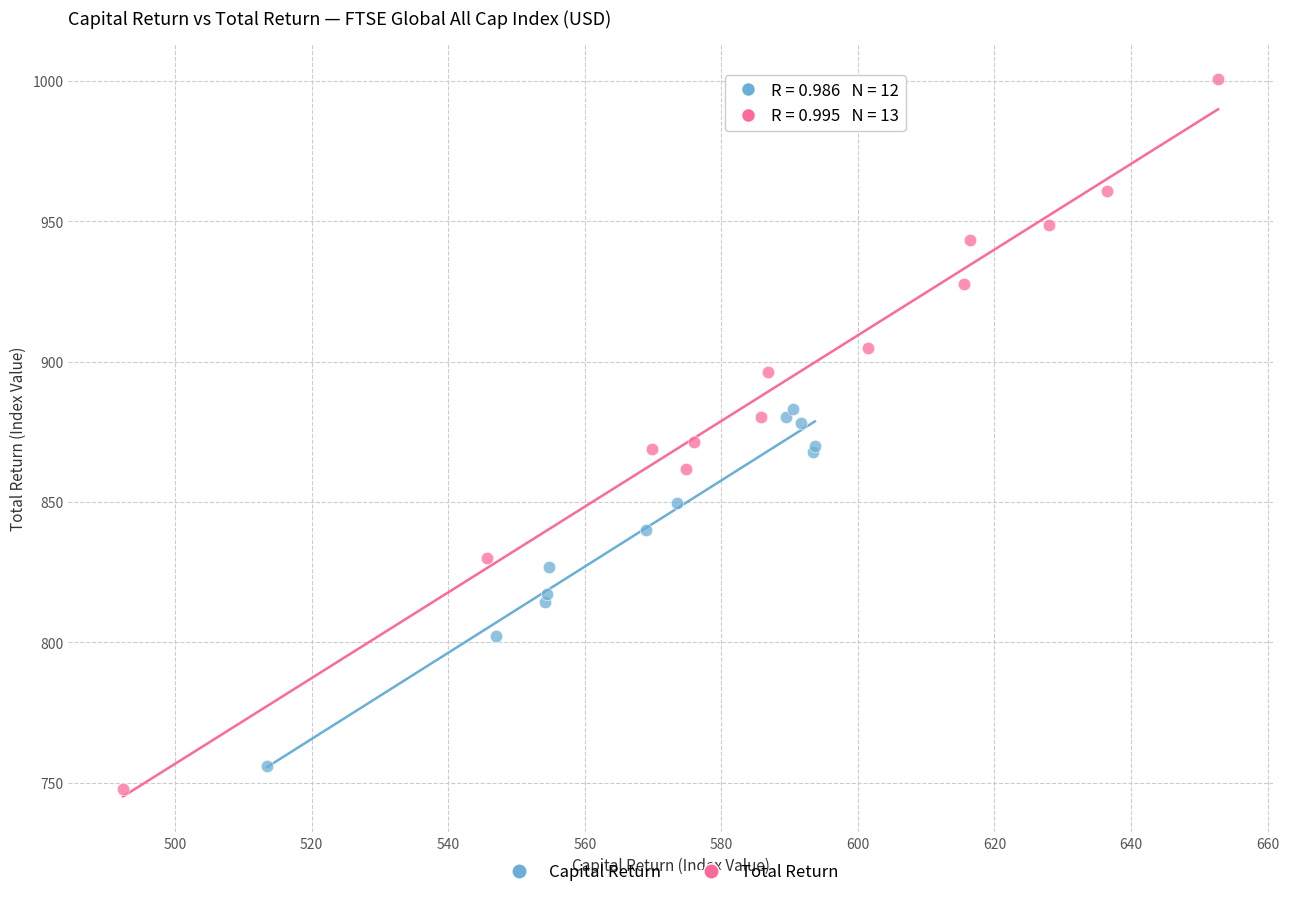

Which series reaches the maximum Y coordinate?

Total Return